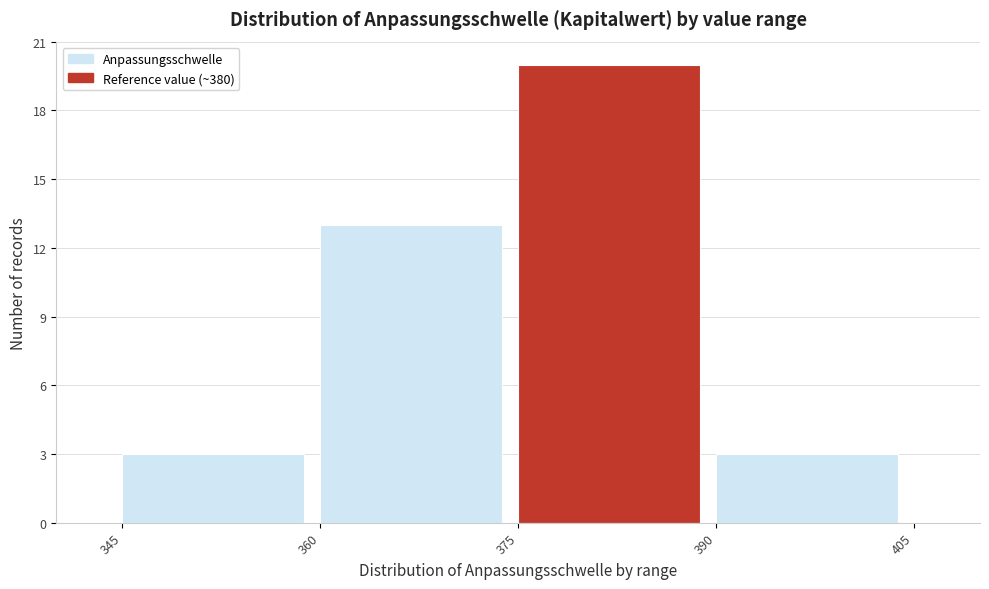

Reading left to right, list every bar in this chart as the range it spans on the x-axis followed by its height. The values are not printed on the chart, so give them approximately, as read against the axis.

345 to 360: 3
360 to 375: 13
375 to 390: 20
390 to 405: 3